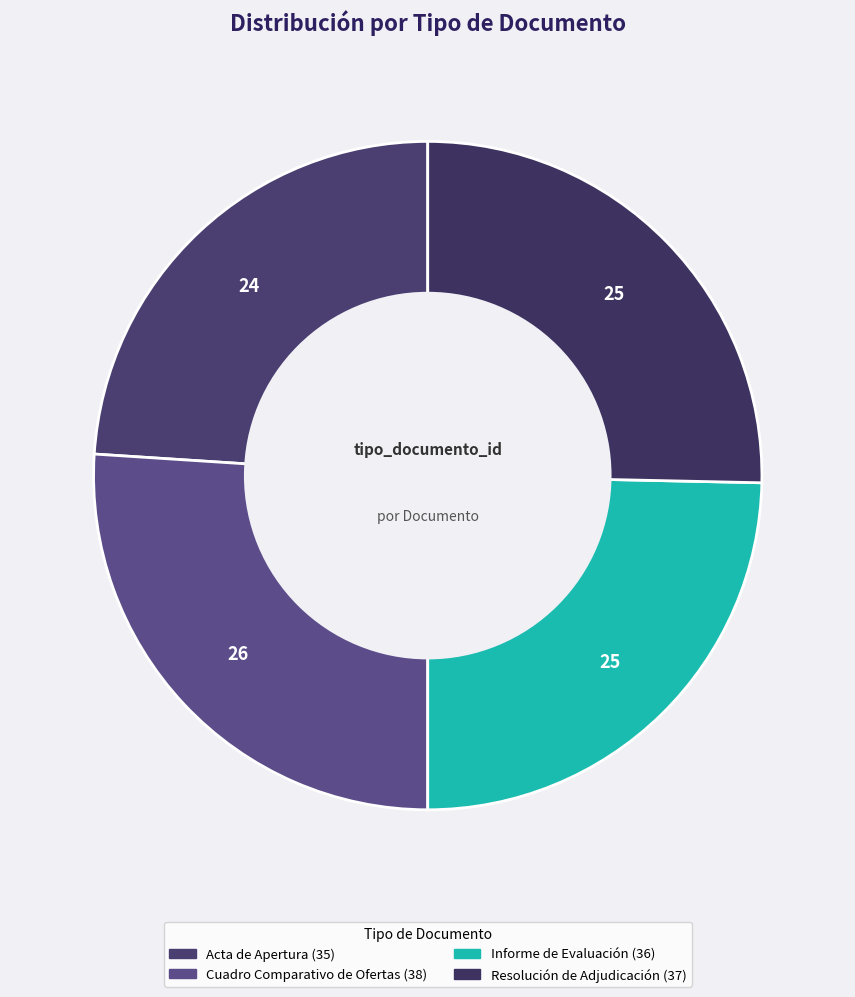

True or false: Acta de Apertura accounts for 24% of the total.

True